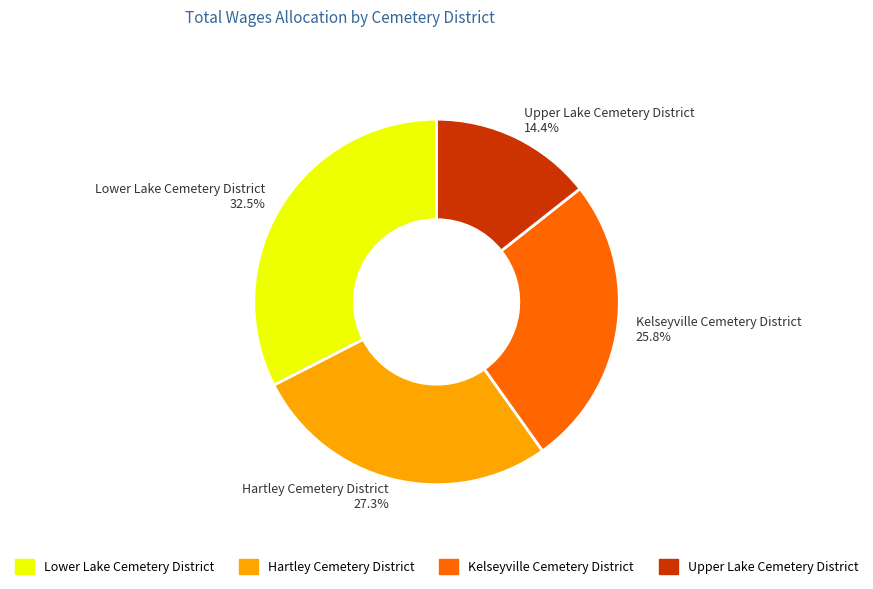

True or false: Kelseyville Cemetery District accounts for 26% of the total.

True